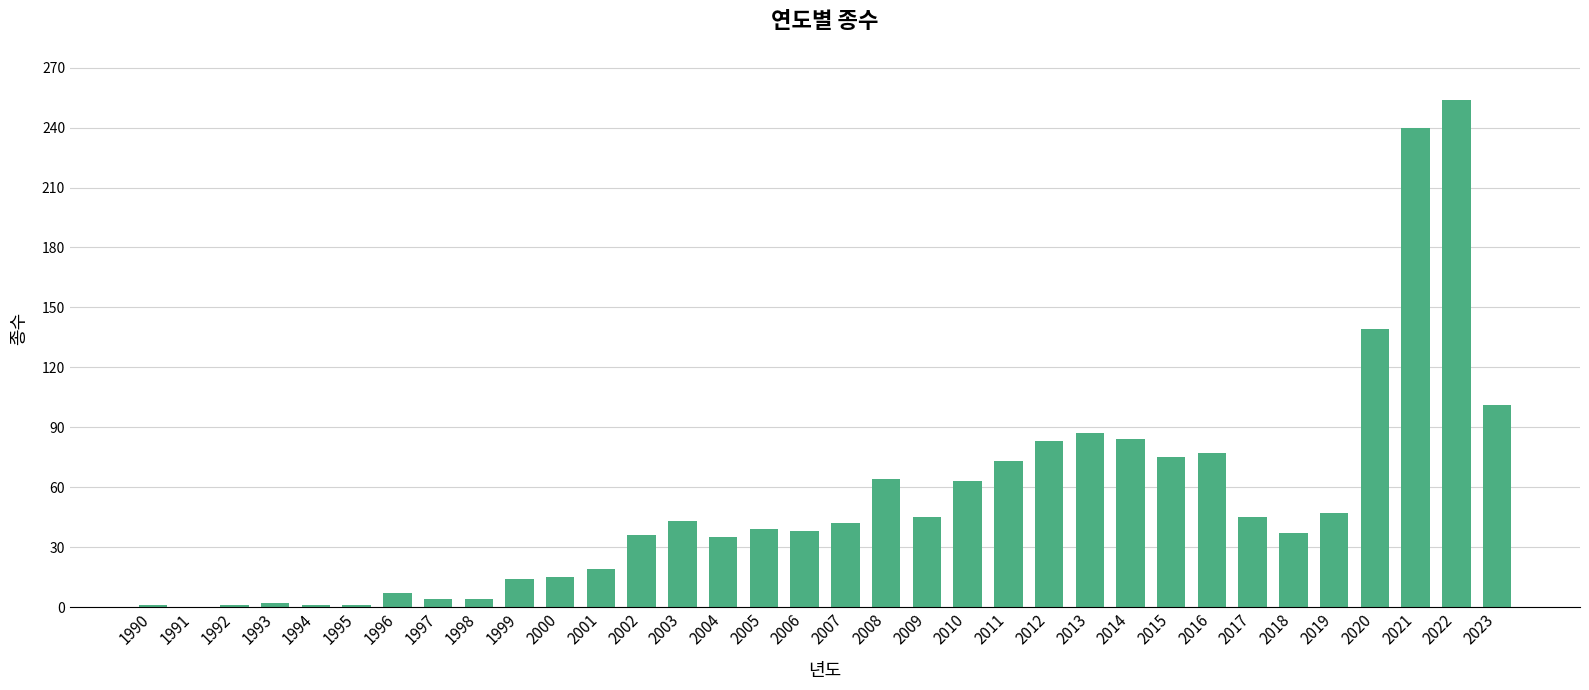

What is the sum of all values?

1816